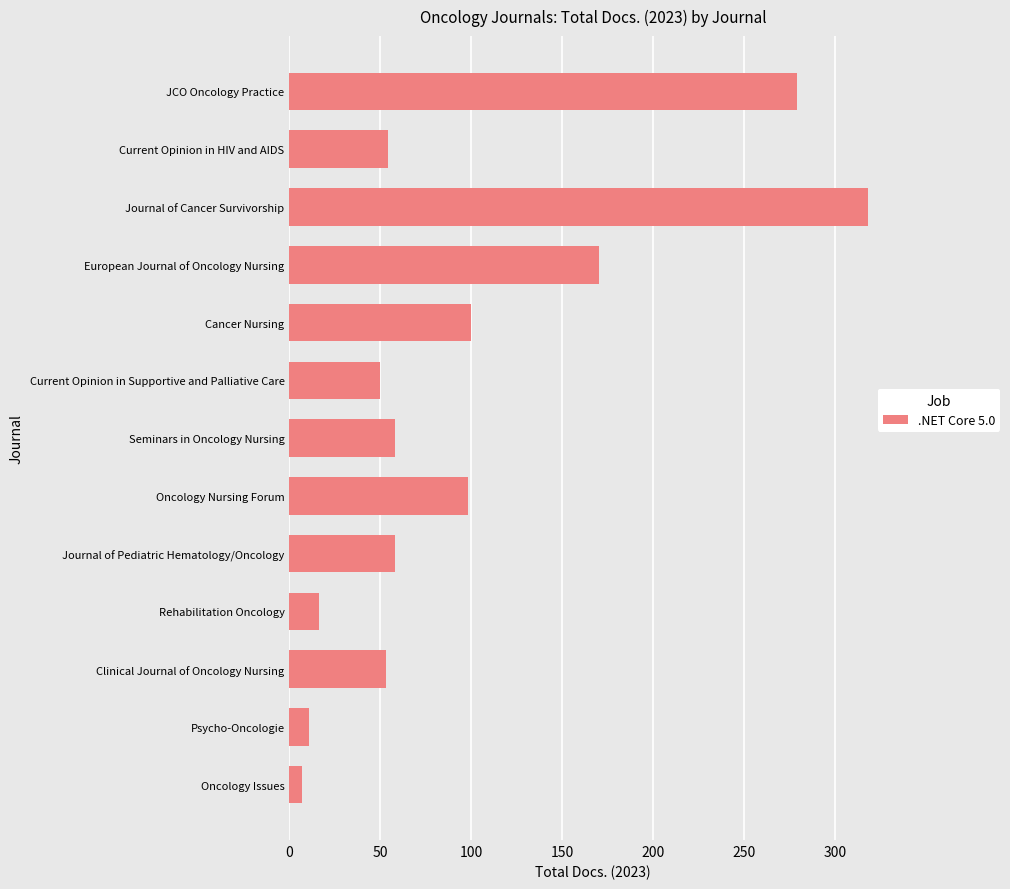

What is the change in value from Cancer Nursing to Journal of Cancer Survivorship?

+218